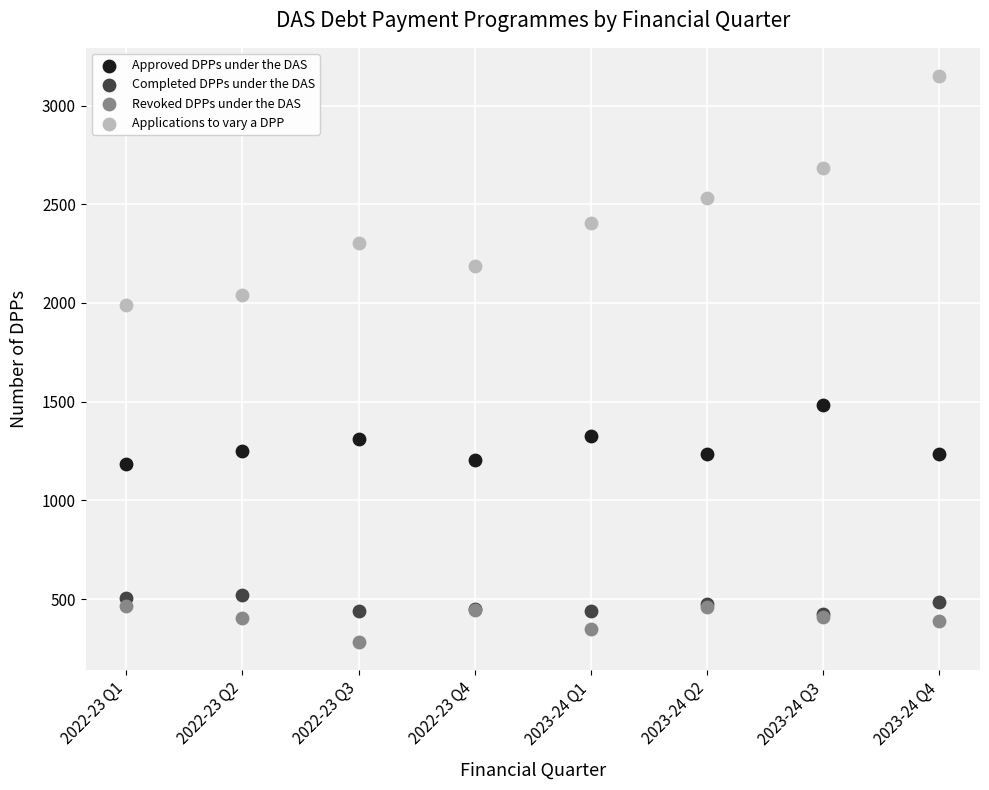

Which series reaches the minimum Y coordinate?

Revoked DPPs under the DAS